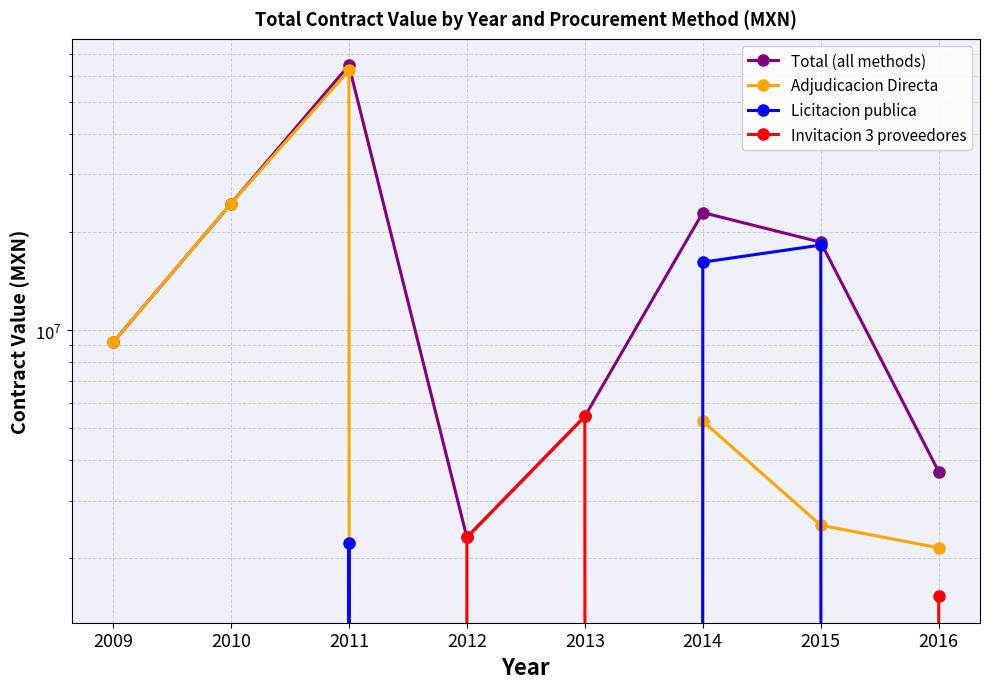

Is the value of Adjudicacion Directa at 2010 greater than the value of Invitacion 3 proveedores at 2014?

Yes